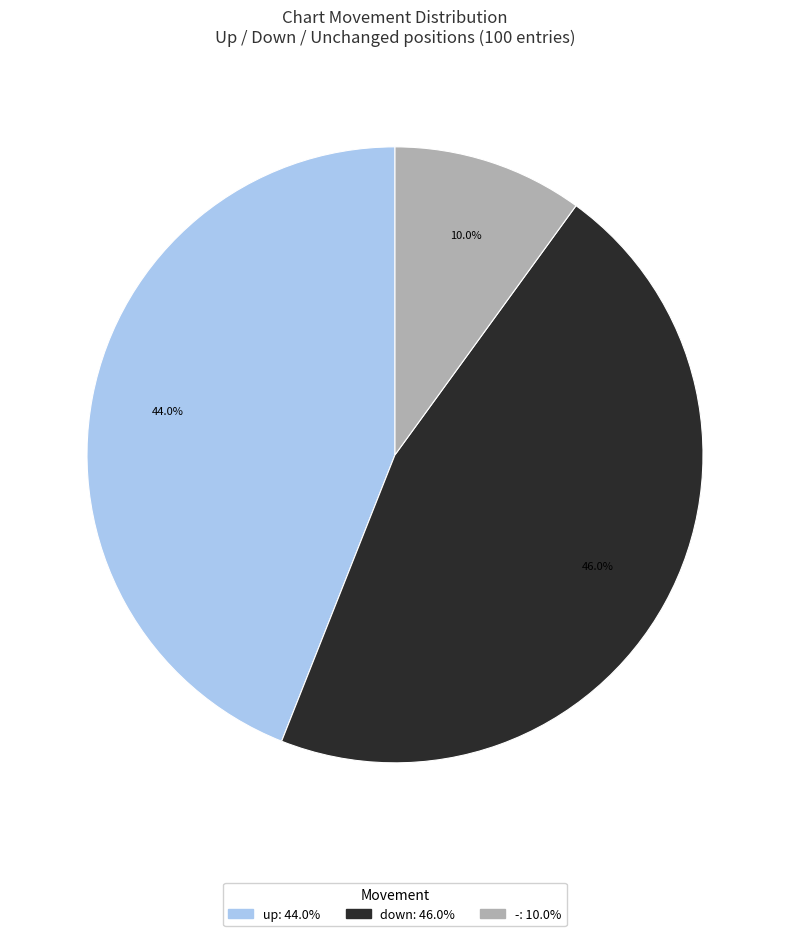

Rank the categories by value from lowest to highest.

-, up, down